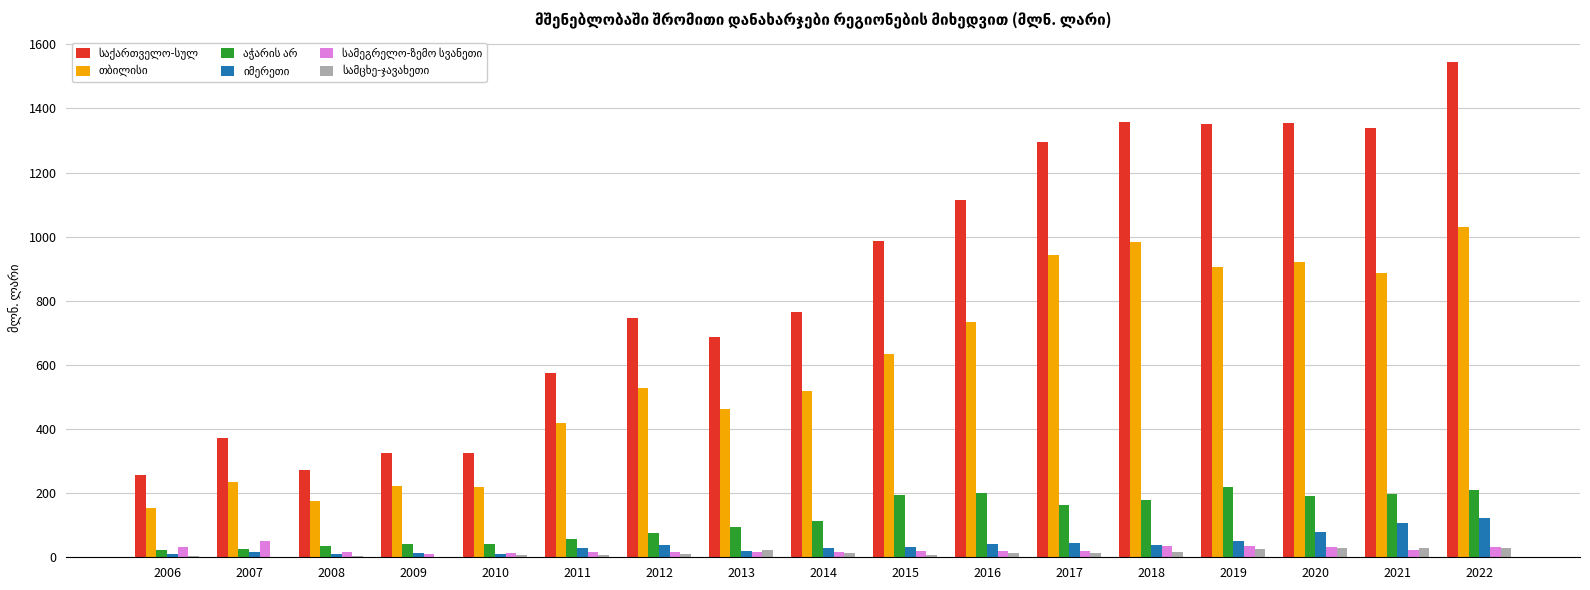

At which category is the sum across all series the highest?

2022